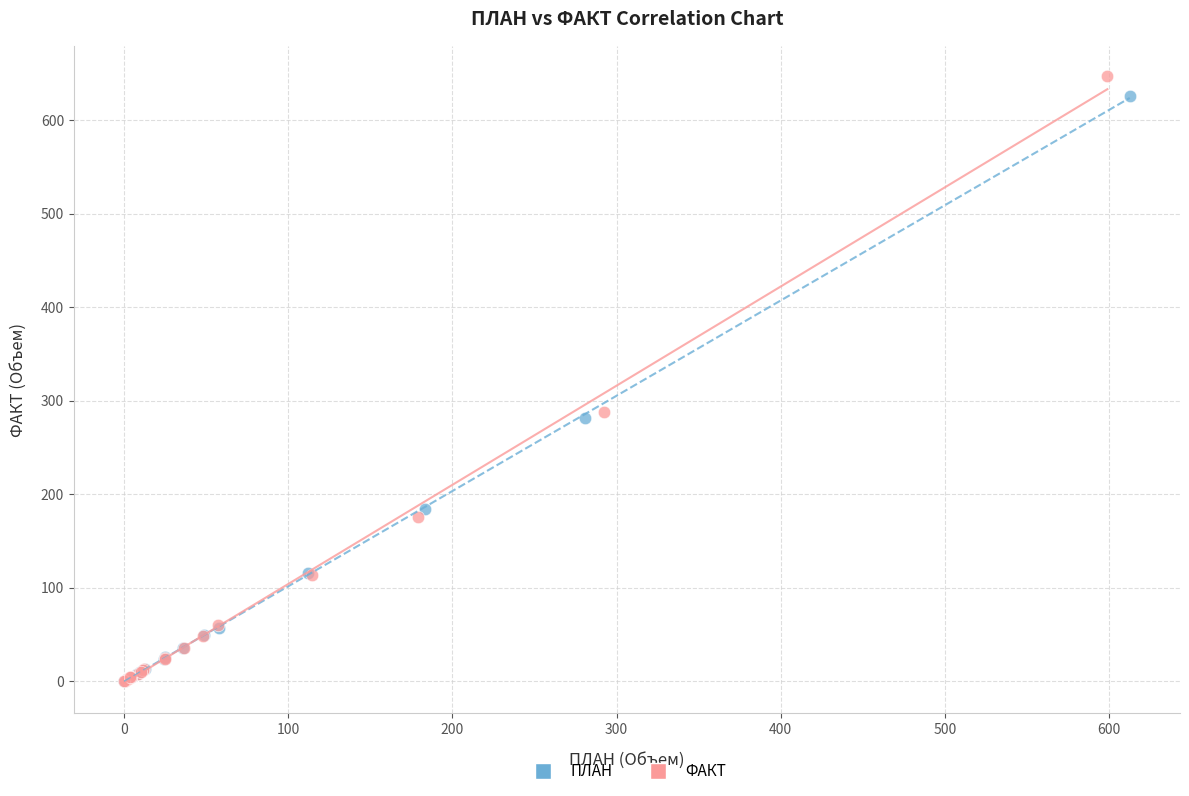

Which series contains the highest Y value?

ФАКТ